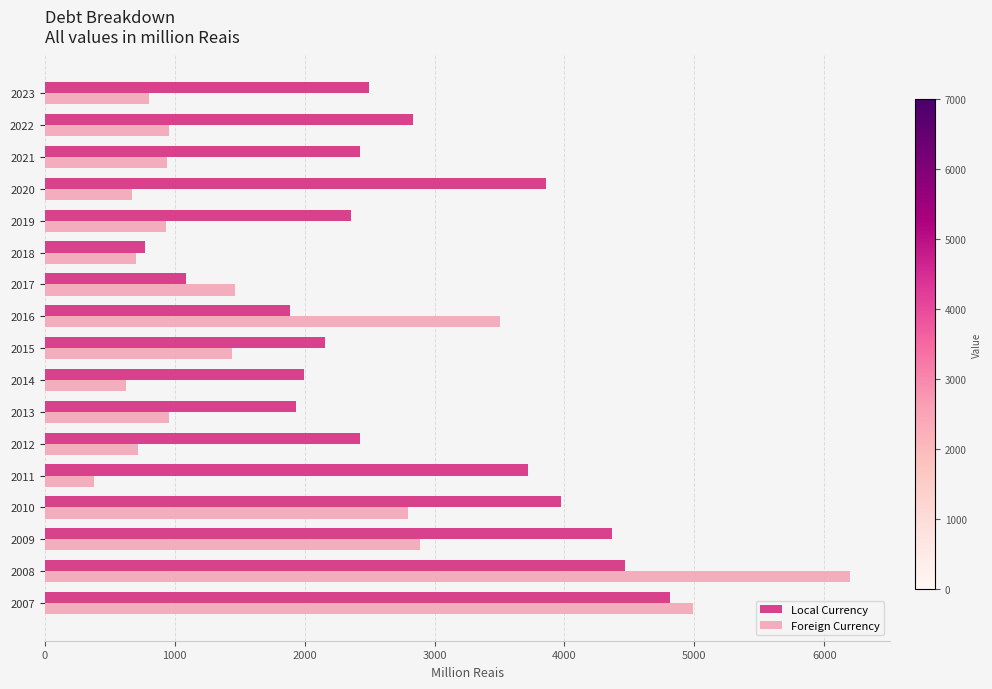

At which label is Local Currency closest to 2791?

2022